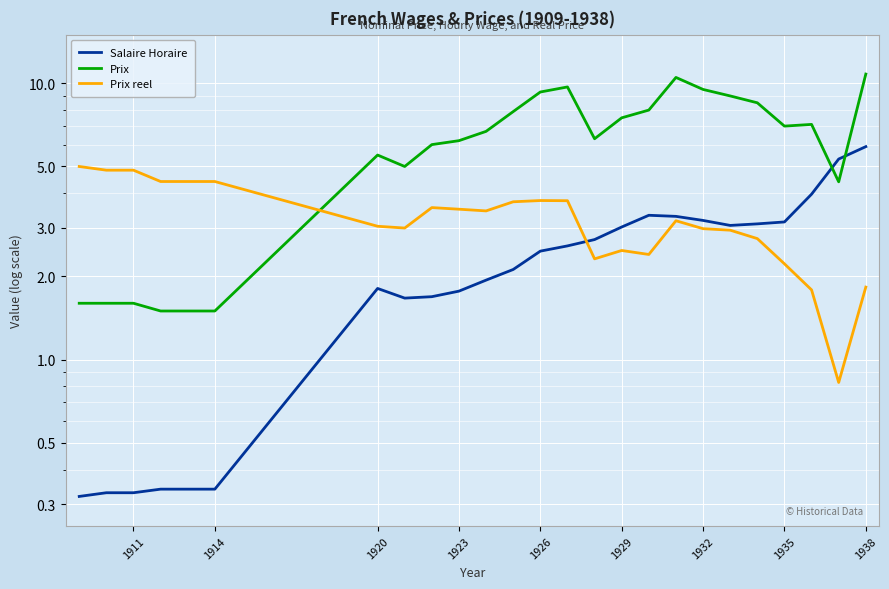

What is the sum of all Prix reel values?

81.4